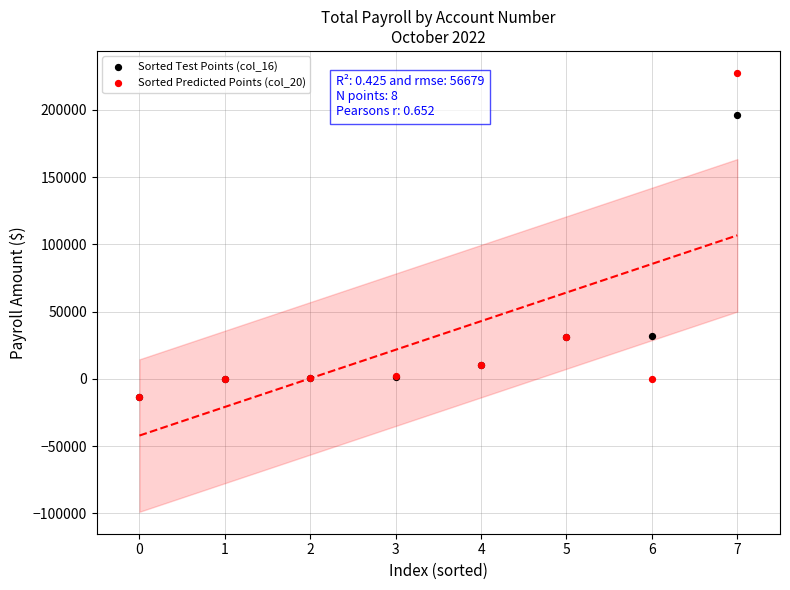

What are all the series names shown in the legend?

Sorted Test Points (col_16), Sorted Predicted Points (col_20)